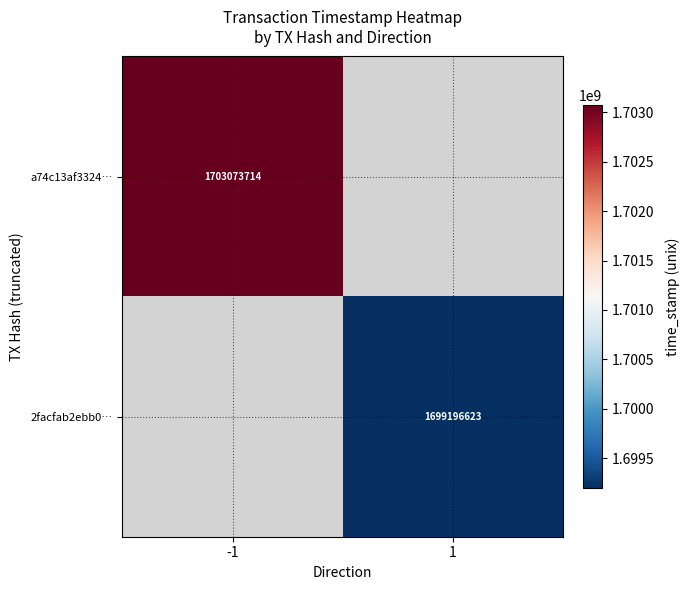

Is it true that 2facfab2ebb0… equals 450685183 at 1?

False